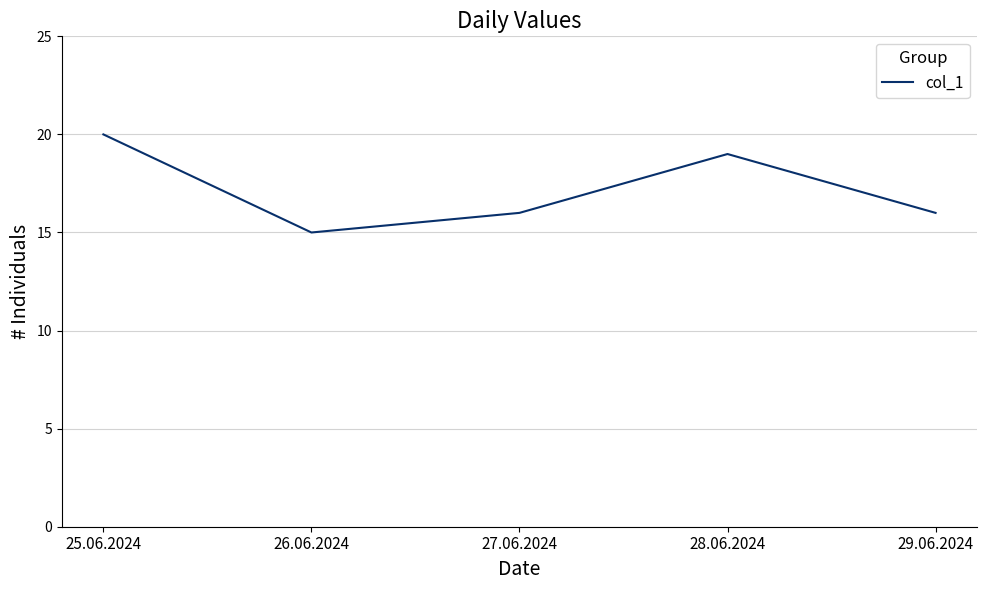

Is it true that the value at 28.06.2024 is 11?

False